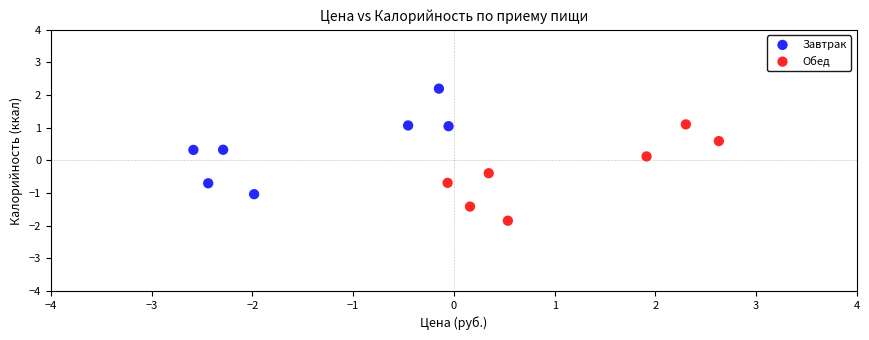

Which series contains the lowest Y value?

Обед